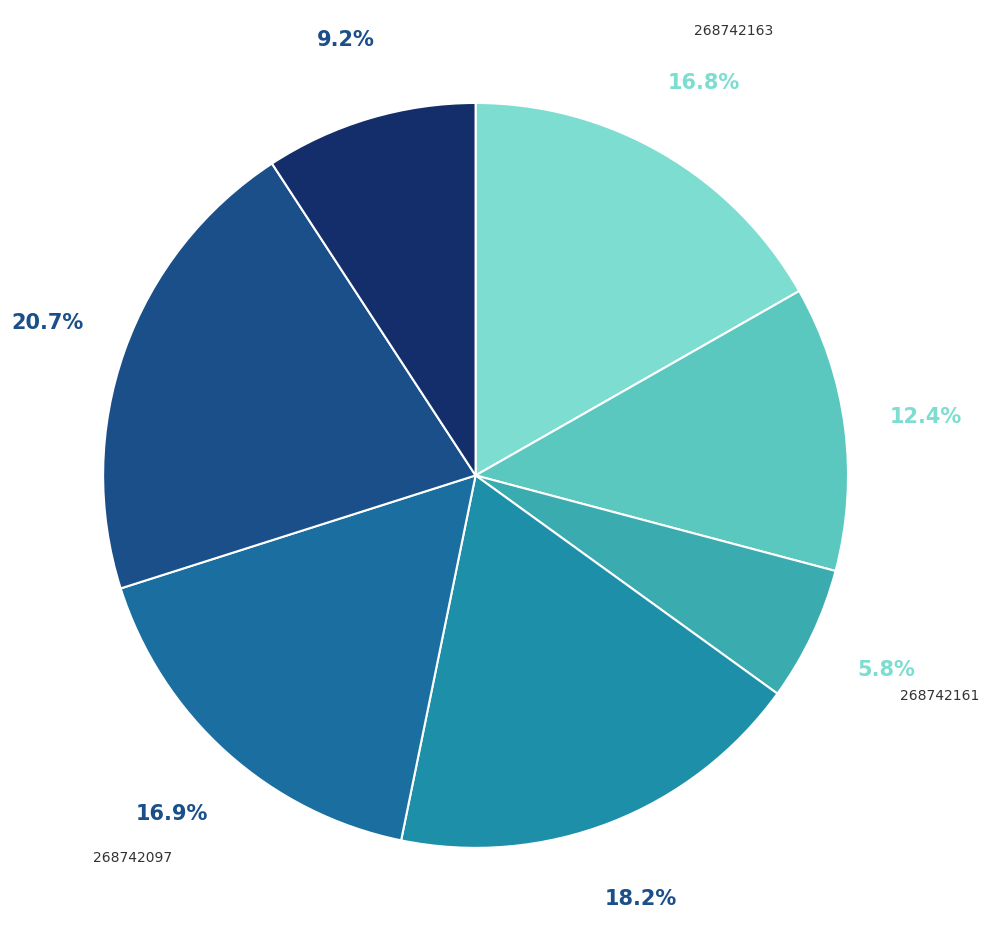

To the nearest percent, what is the difference between the largest and smallest slice percentages?

15%